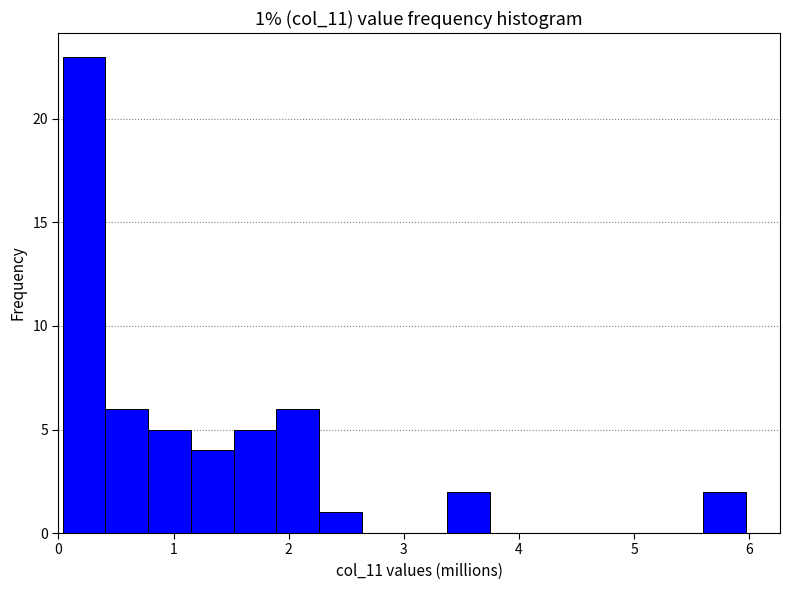

Around what value on the x-axis is the tallest bar? Give the approximate position of its centre, as read against the axis.

0.2